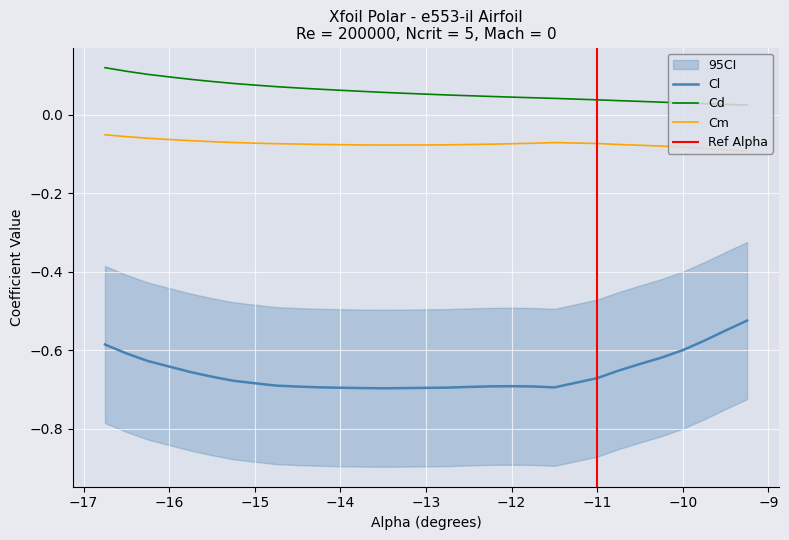

Is this an area chart (filled region under the line)?

No